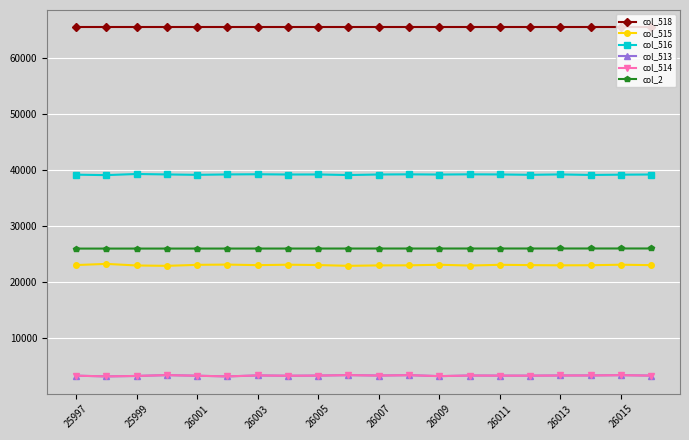

True or false: col_514 has more than 2 interior local peaks.

True